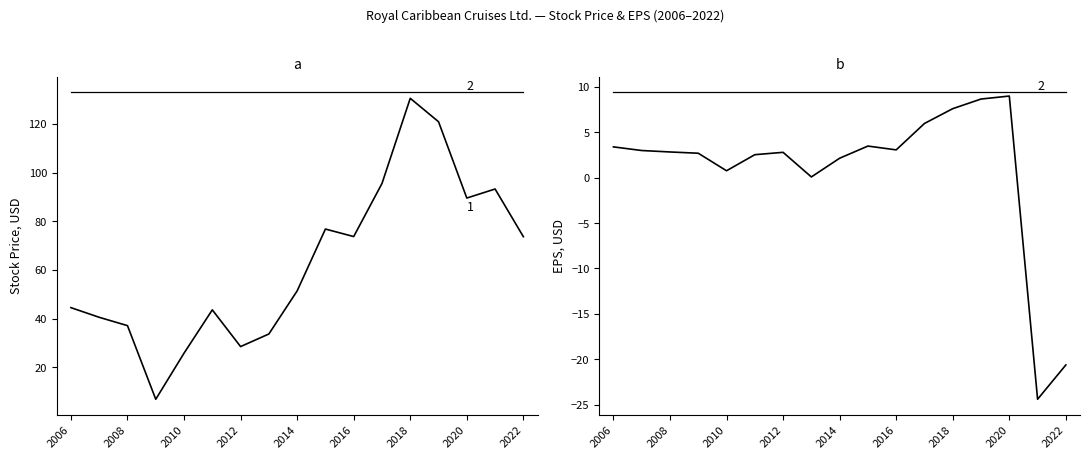

What is the maximum value for EPS?

9.0